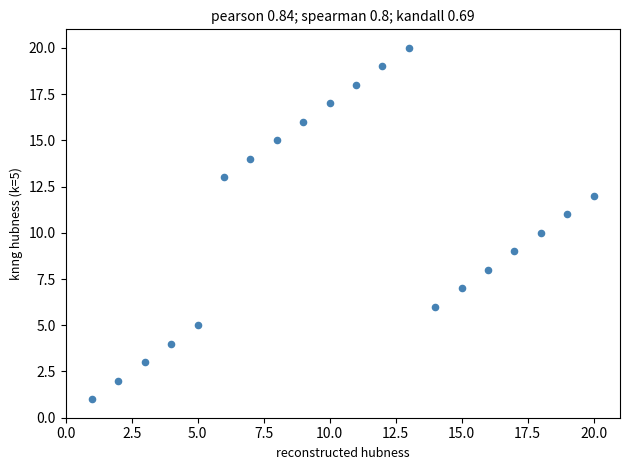

What is the range of Y values (max minus min)?

19